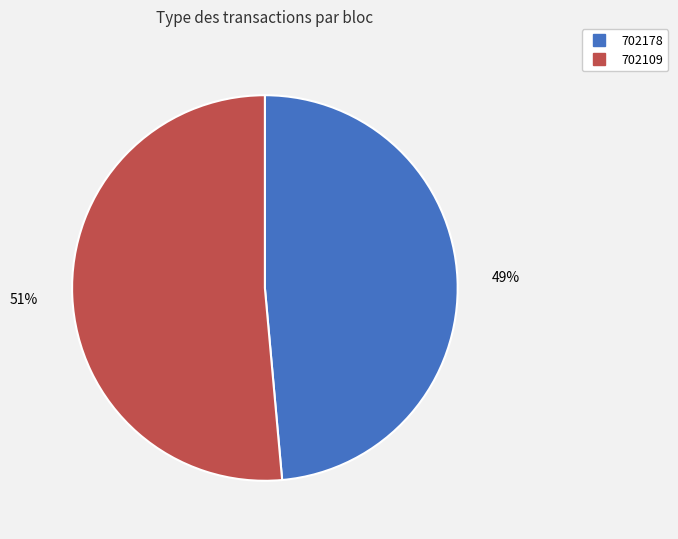

To the nearest percent, what portion does 702178 represent?

49%